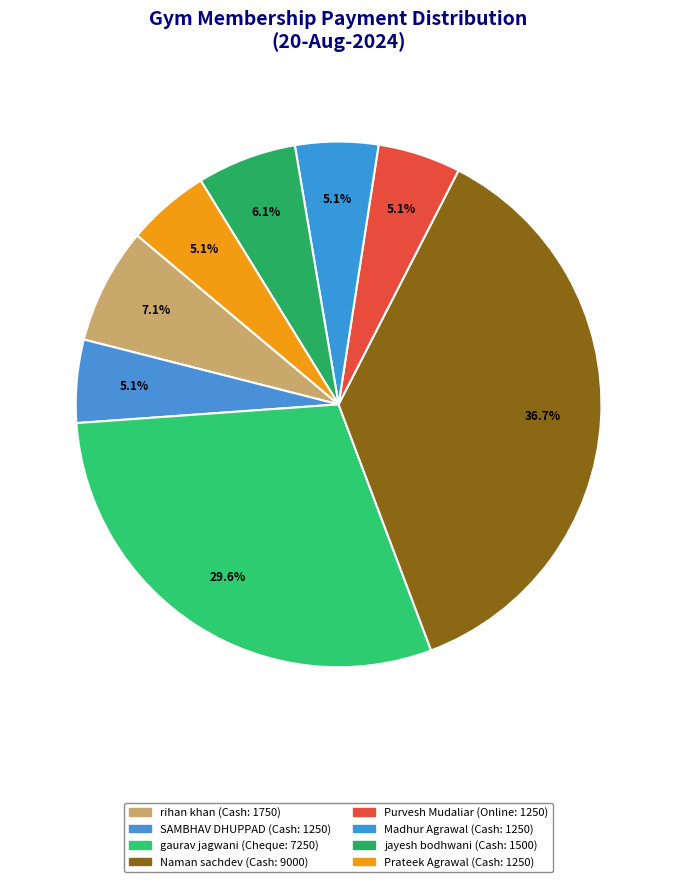

Count the number of slices in the pie.

8